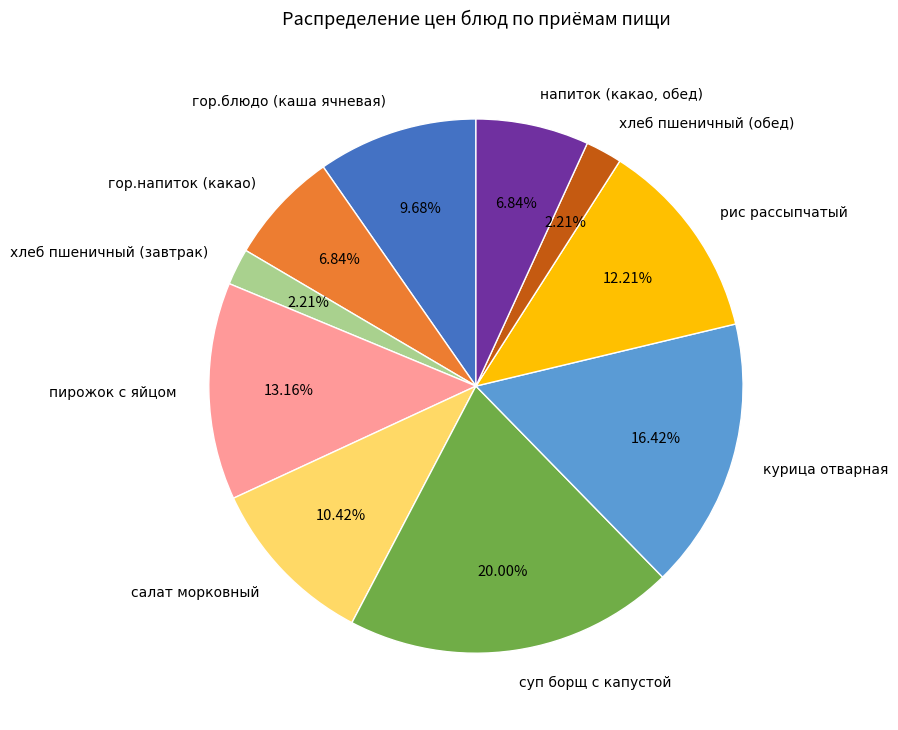

The суп борщ с капустой slice represents 20% of the pie. True or false?

True